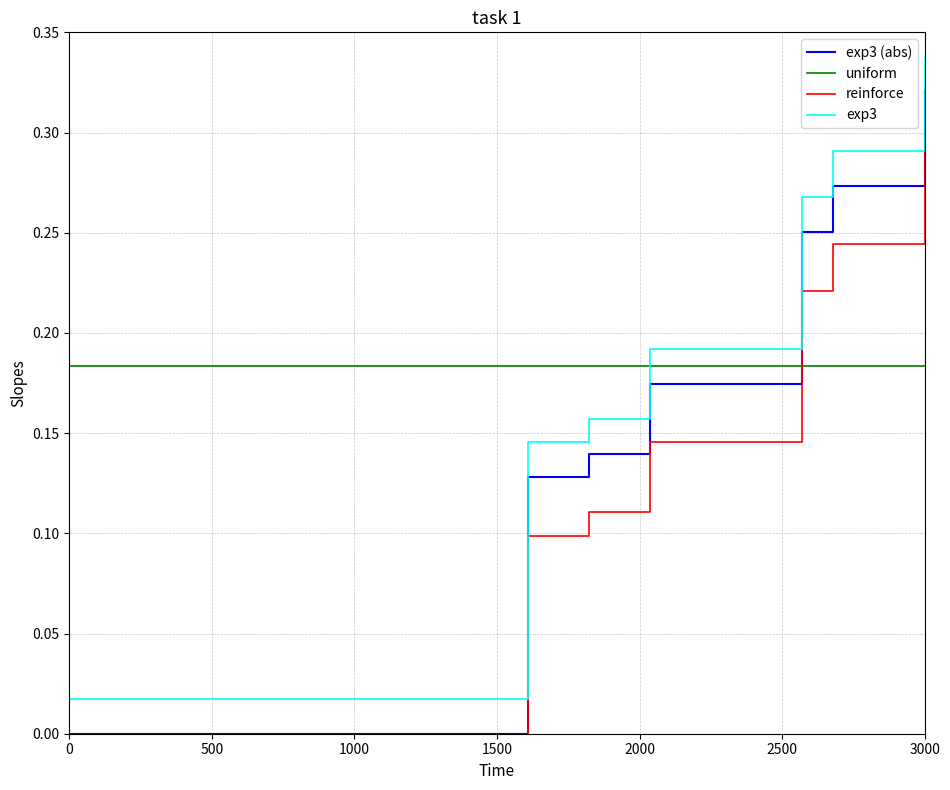

True or false: exp3 and exp3 (abs) cross at least once.

False